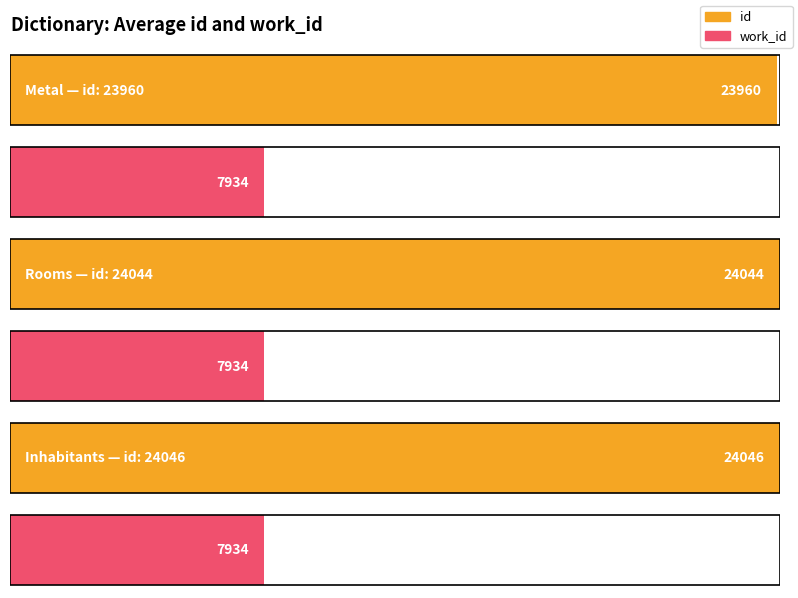

What is the sum of the work_id values at Inhabitants and Inhabitants?

15868